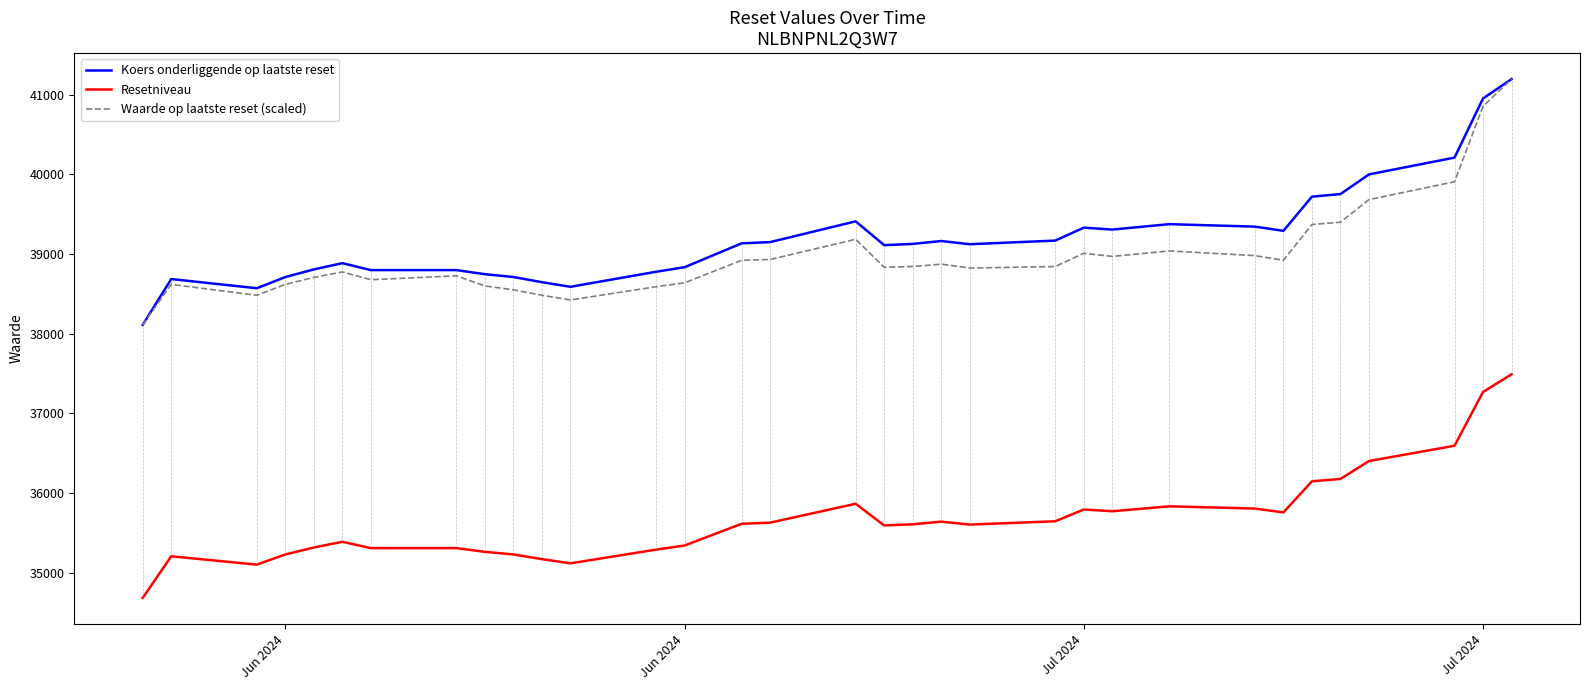

True or false: Koers onderliggende op laatste reset and Resetniveau cross at least once.

False